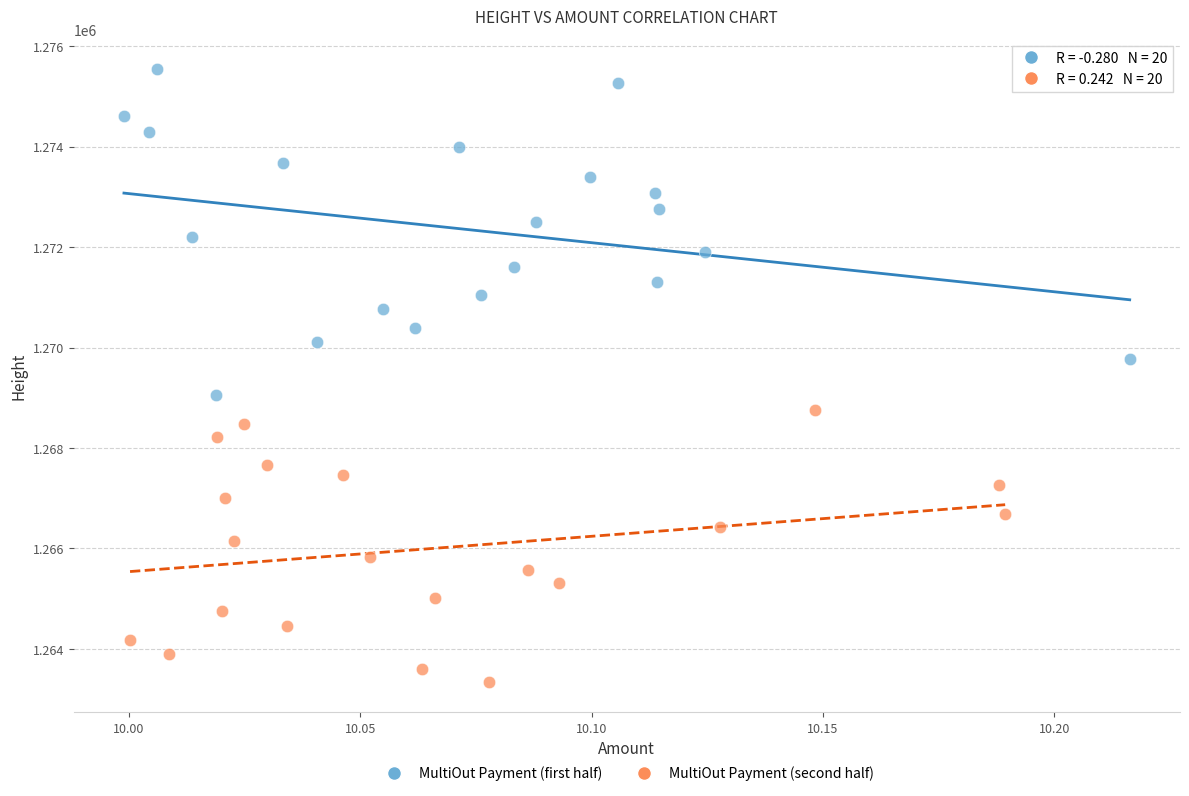

What are all the series names shown in the legend?

MultiOut Payment (first half), MultiOut Payment (second half)